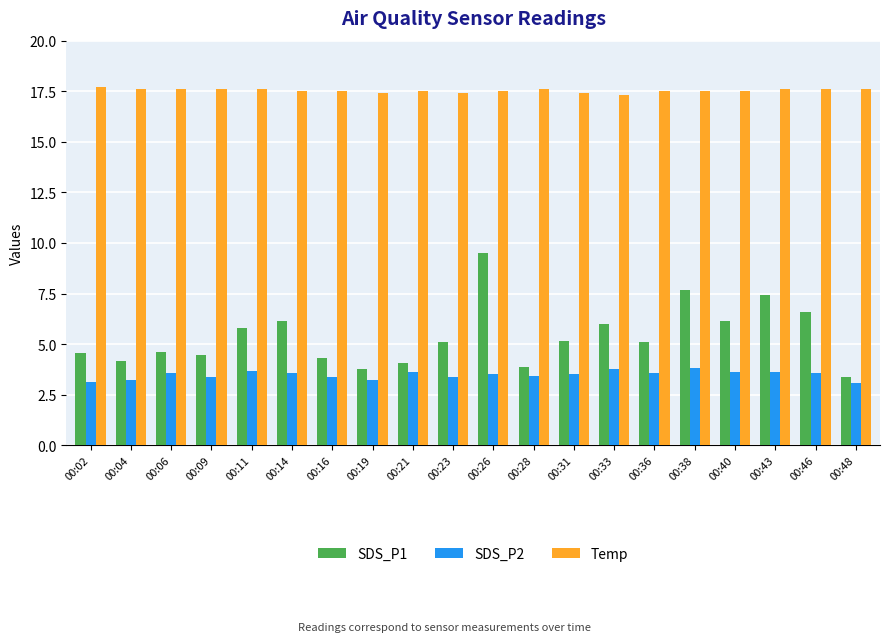

What is the value of the SDS_P1 bar at the 16th from the left?

7.7